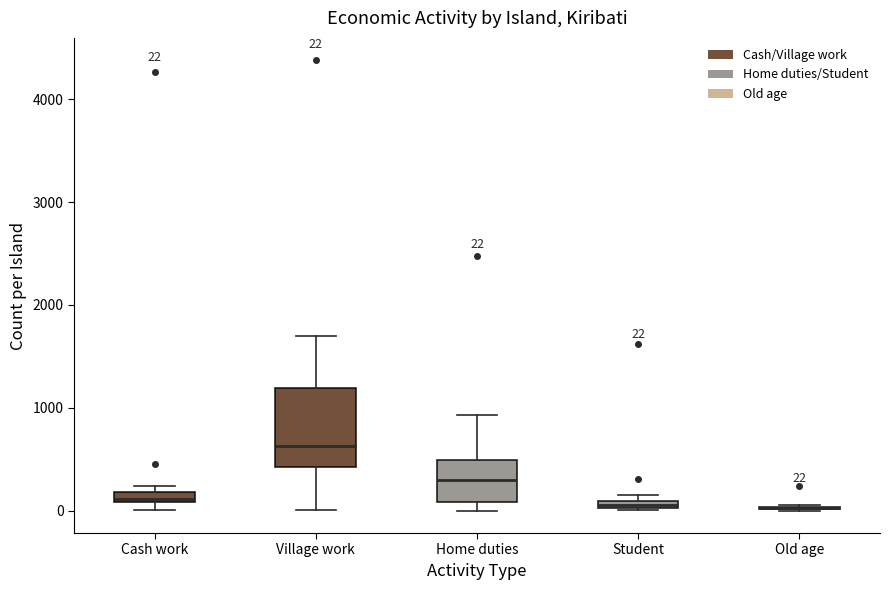

Which box is the tallest, from its lower edge to its upper edge?

Village work